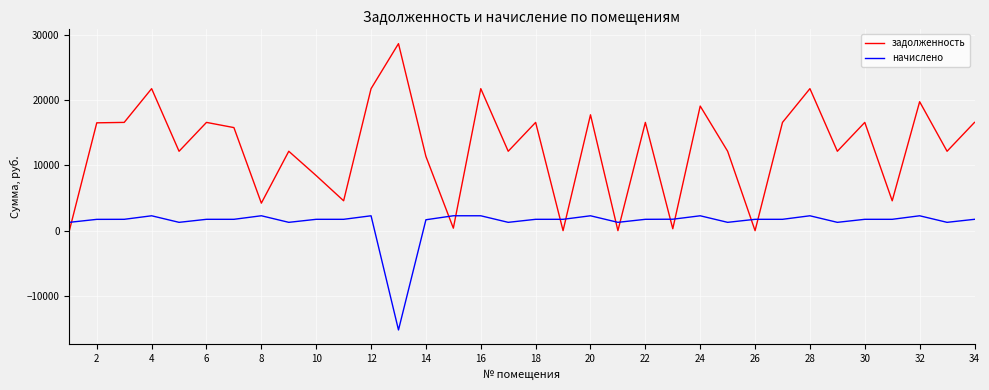

Which series has the widest spread of values?

задолженность